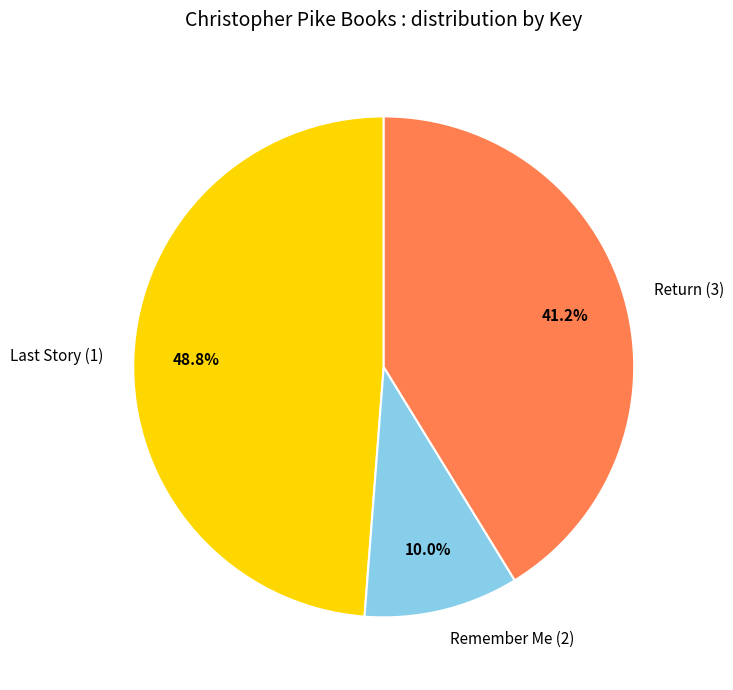

What percentage is NOT represented by Return (3)?

58.8%